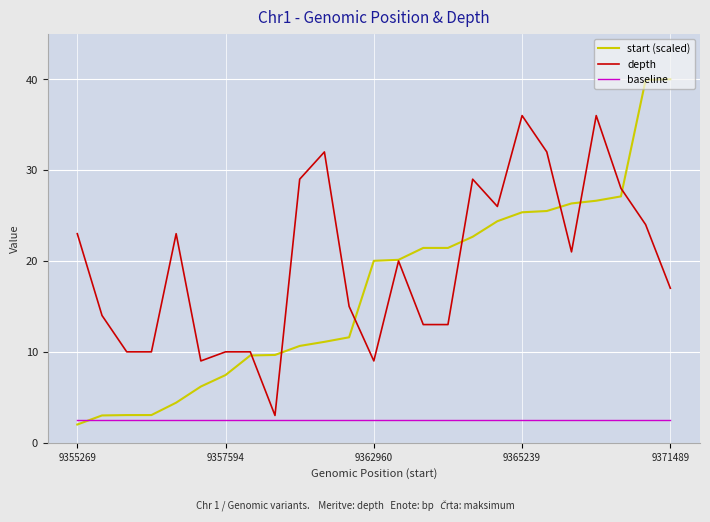

What is the maximum value shown in the chart?

40.0